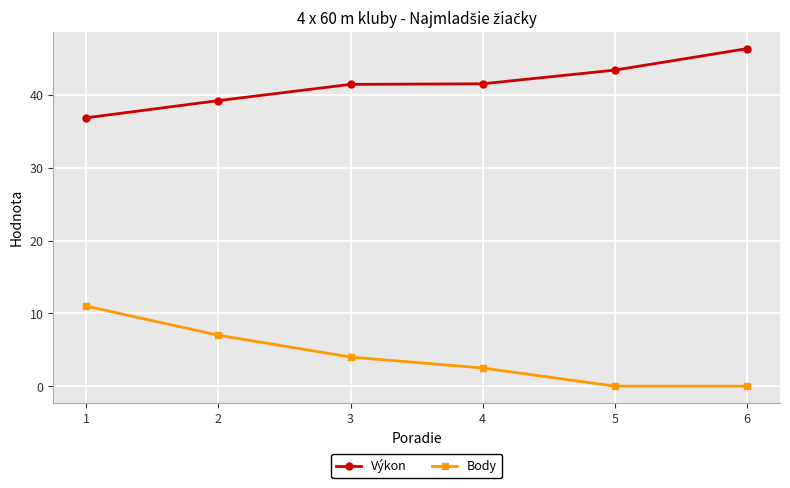

Rank the series by their average value, from lowest to highest.

Body, Výkon